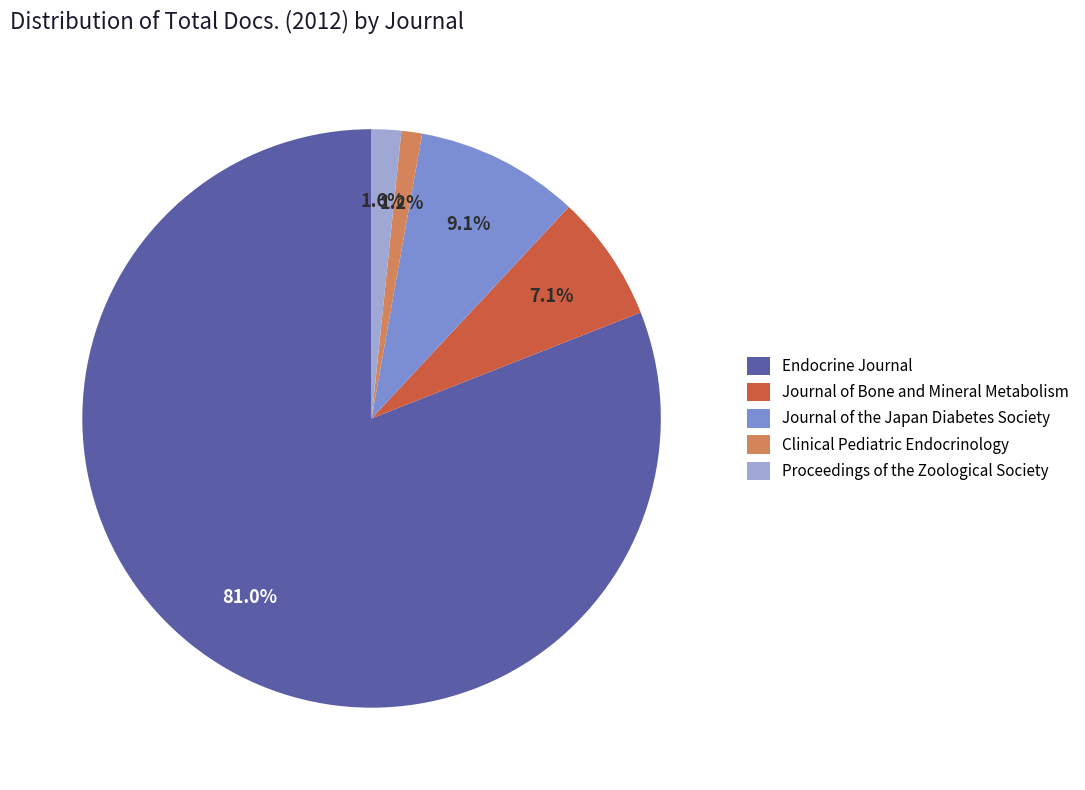

To the nearest percent, what portion does Journal of the Japan Diabetes Society represent?

9%